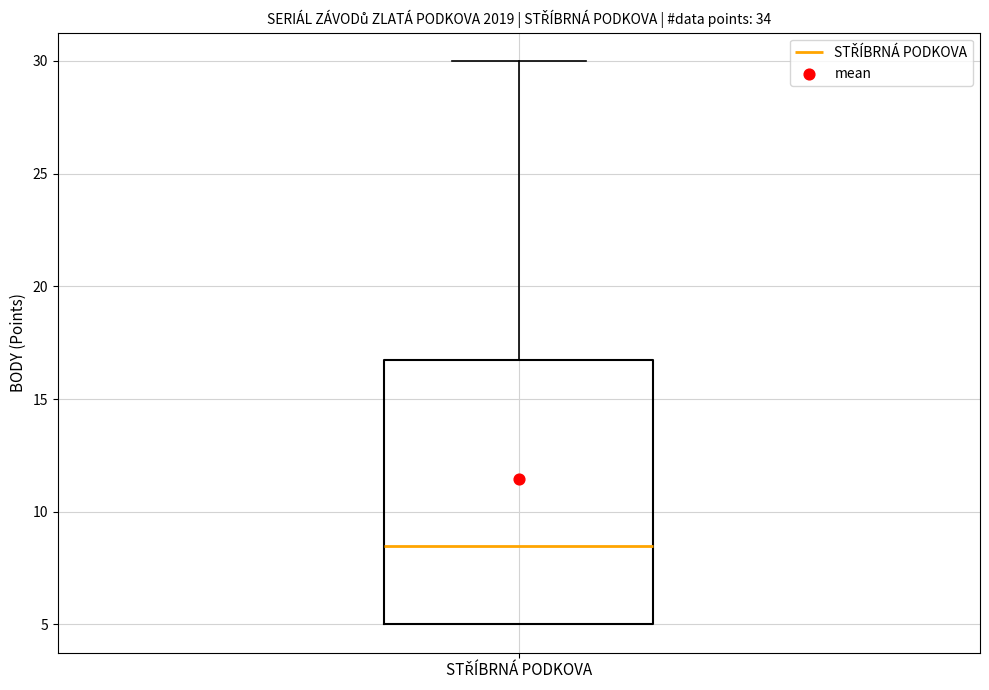

Read this box plot against the y-axis: the position of the median line, the range covered by the box, and the ends of both whiskers. The values are not printed on the chart, so give them approximately, as read against the axis.

median 8.5, box 5.0 to 17.0, whiskers 5.0 to 30.0